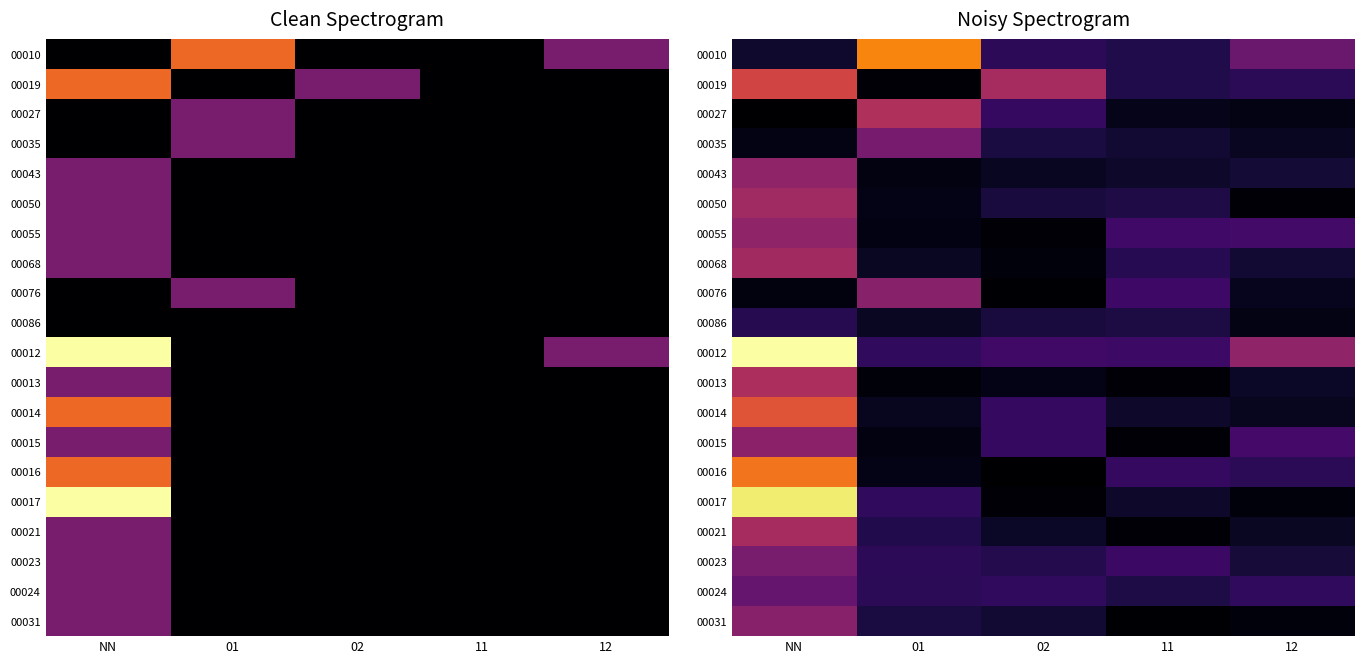

Is it true that 00017 equals 0.1 at 02?

False